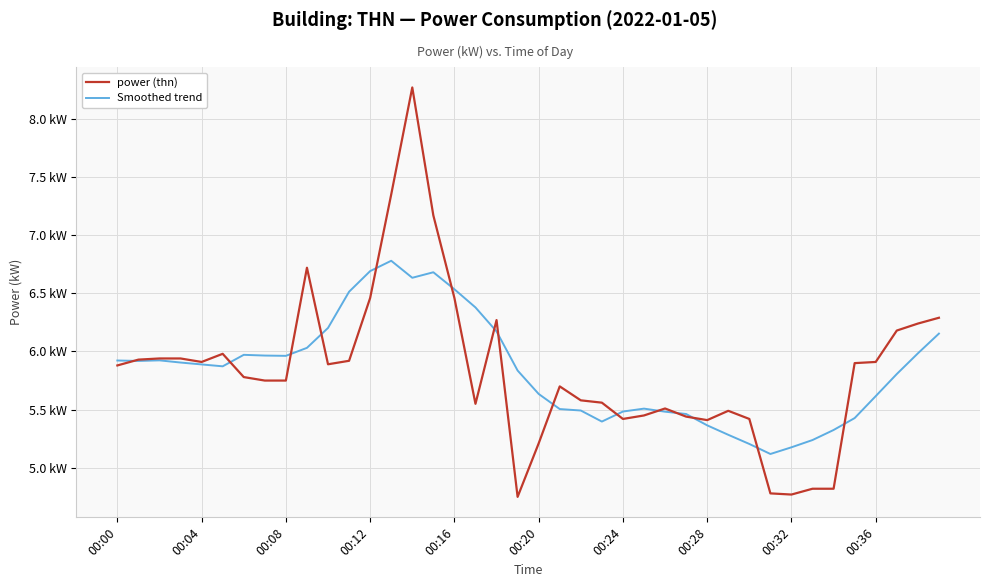

What are all the series names shown in the legend?

power (thn), Smoothed trend